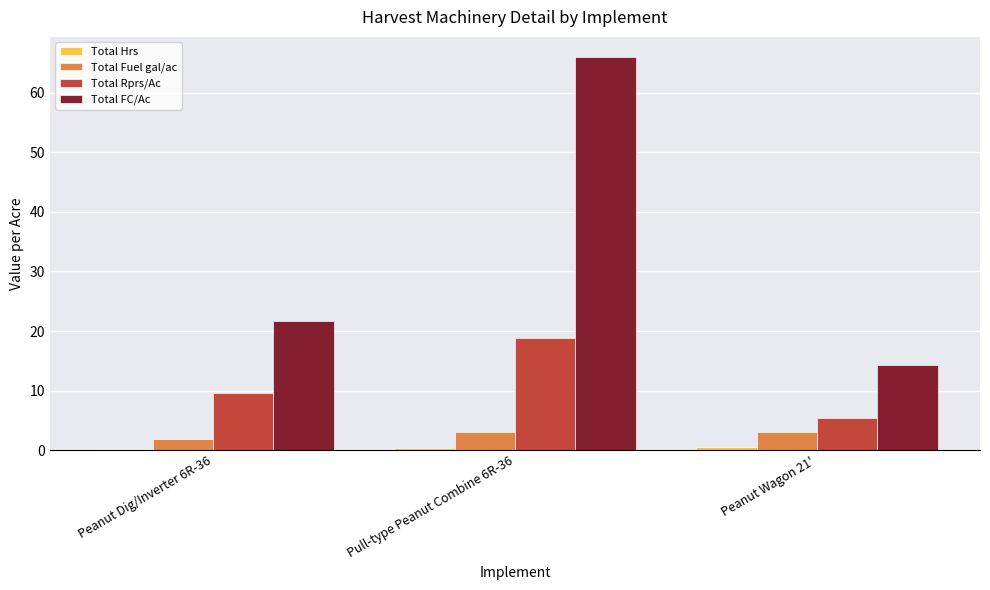

Which series changed the most between Peanut Dig/Inverter 6R-36 and Peanut Wagon 21'?

Total FC/Ac